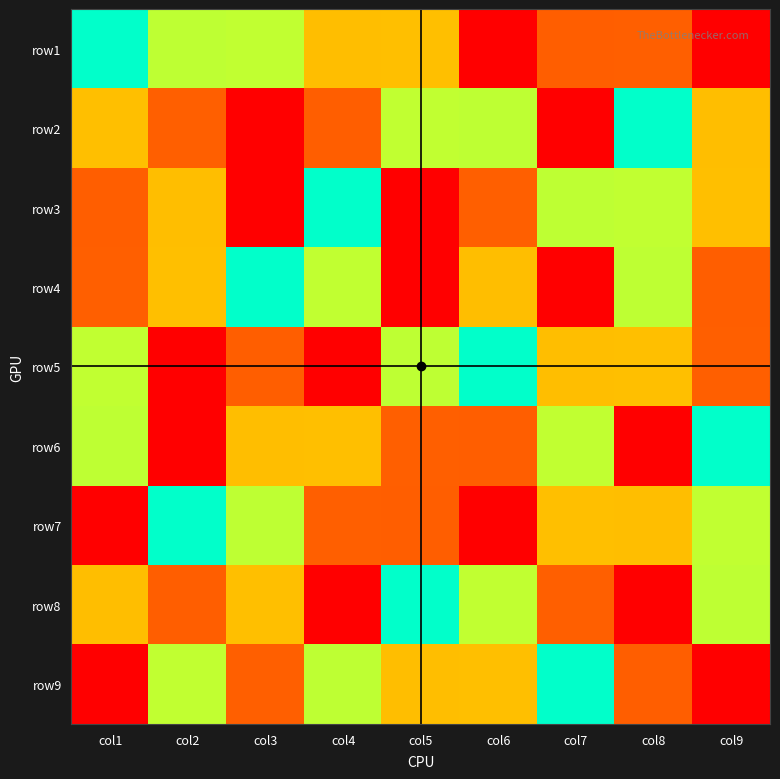

What is the difference between the highest and lowest values at col4?

8